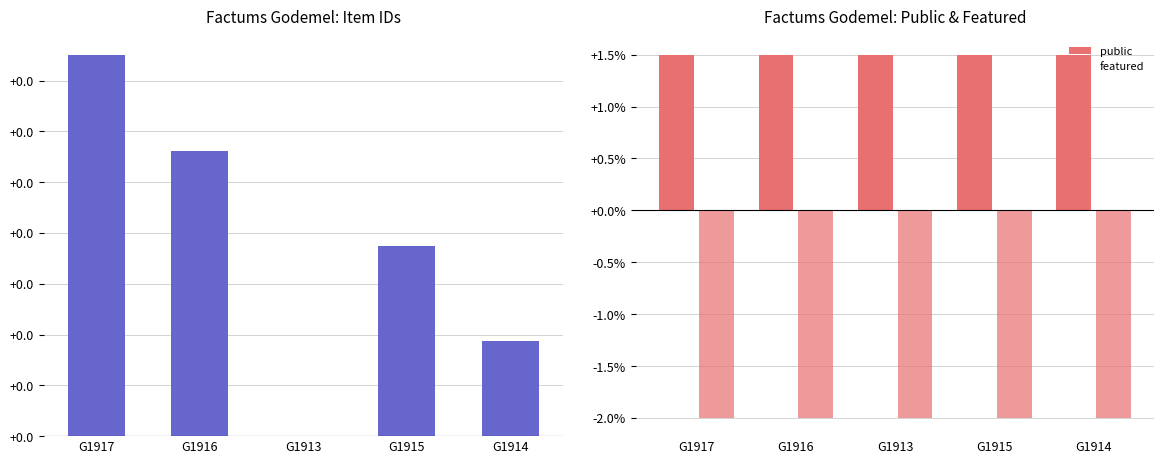

At which category does the chart reach its peak across all series?

G1917